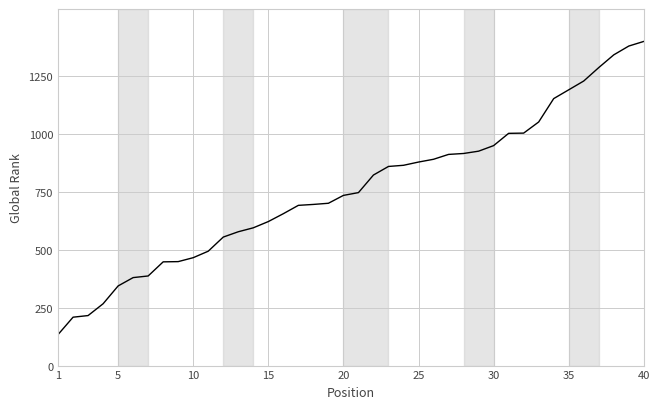

What is the greatest value displayed?

1400